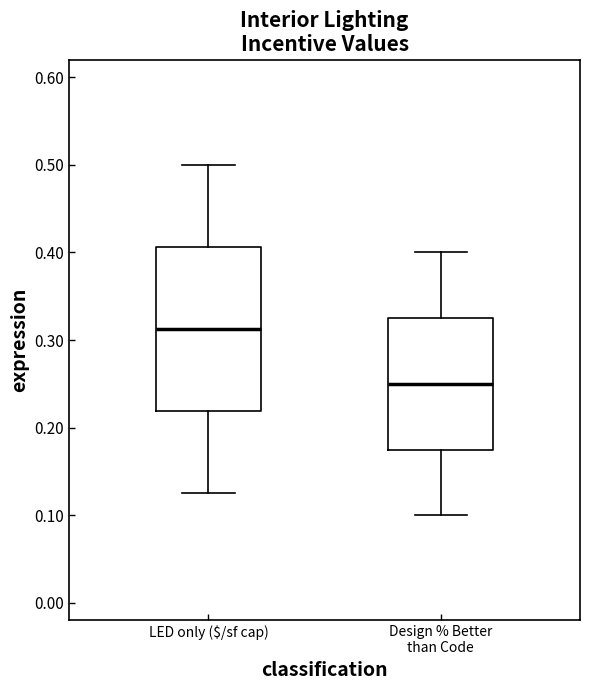

Where is the upper edge of the box for LED only ($/sf cap) on the y-axis? The values are not printed on the chart, so give them approximately, as read against the axis.

0.41